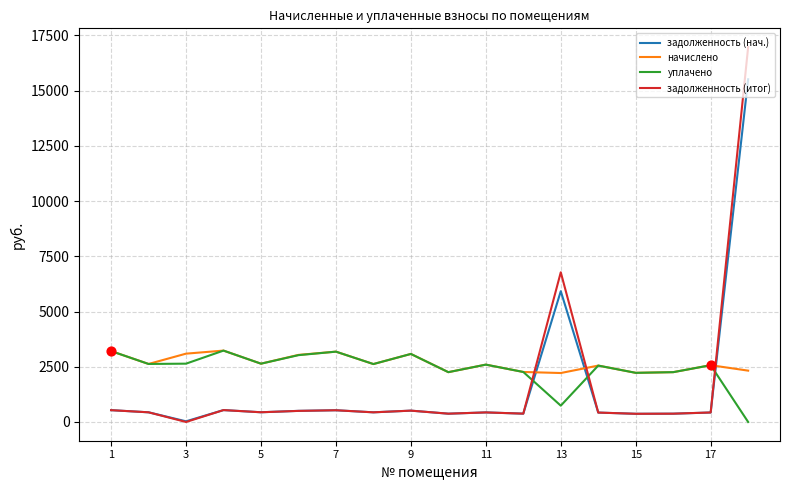

At how many categories does at least one series exceed 7029?

1